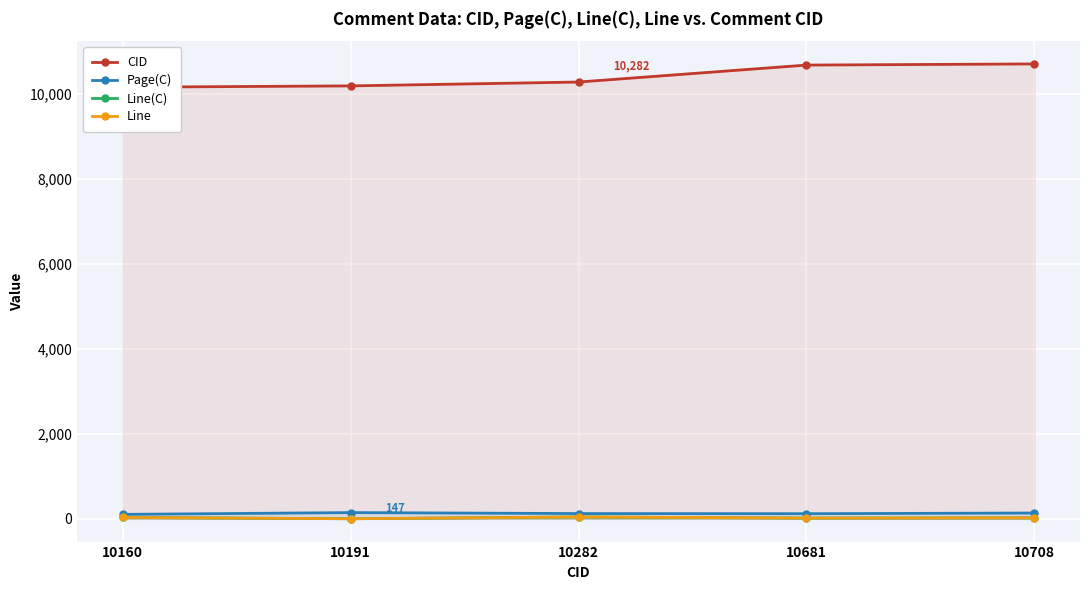

True or false: Line(C) has a value of 23 at 10708.

True